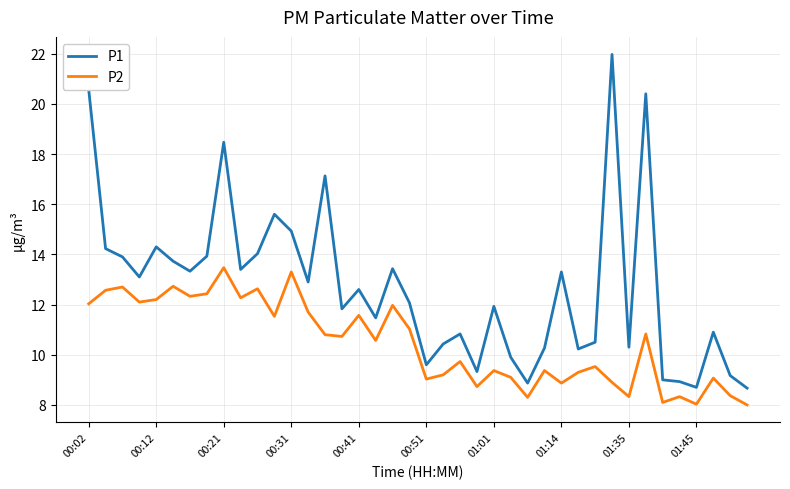

Which series has the largest total across all categories?

P1